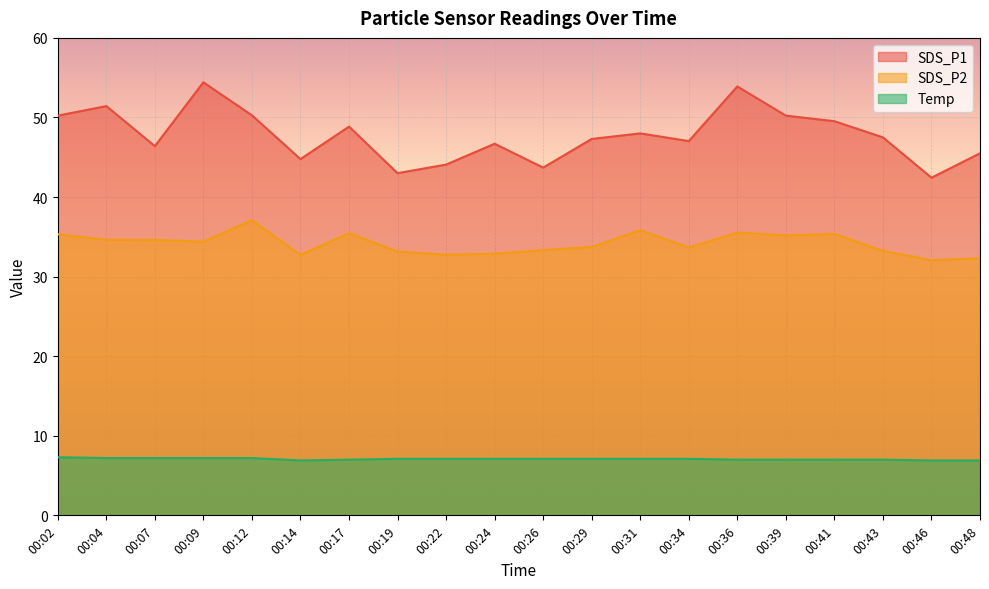

What is the sum of the Temp values at 00:02 and 00:34?

14.4